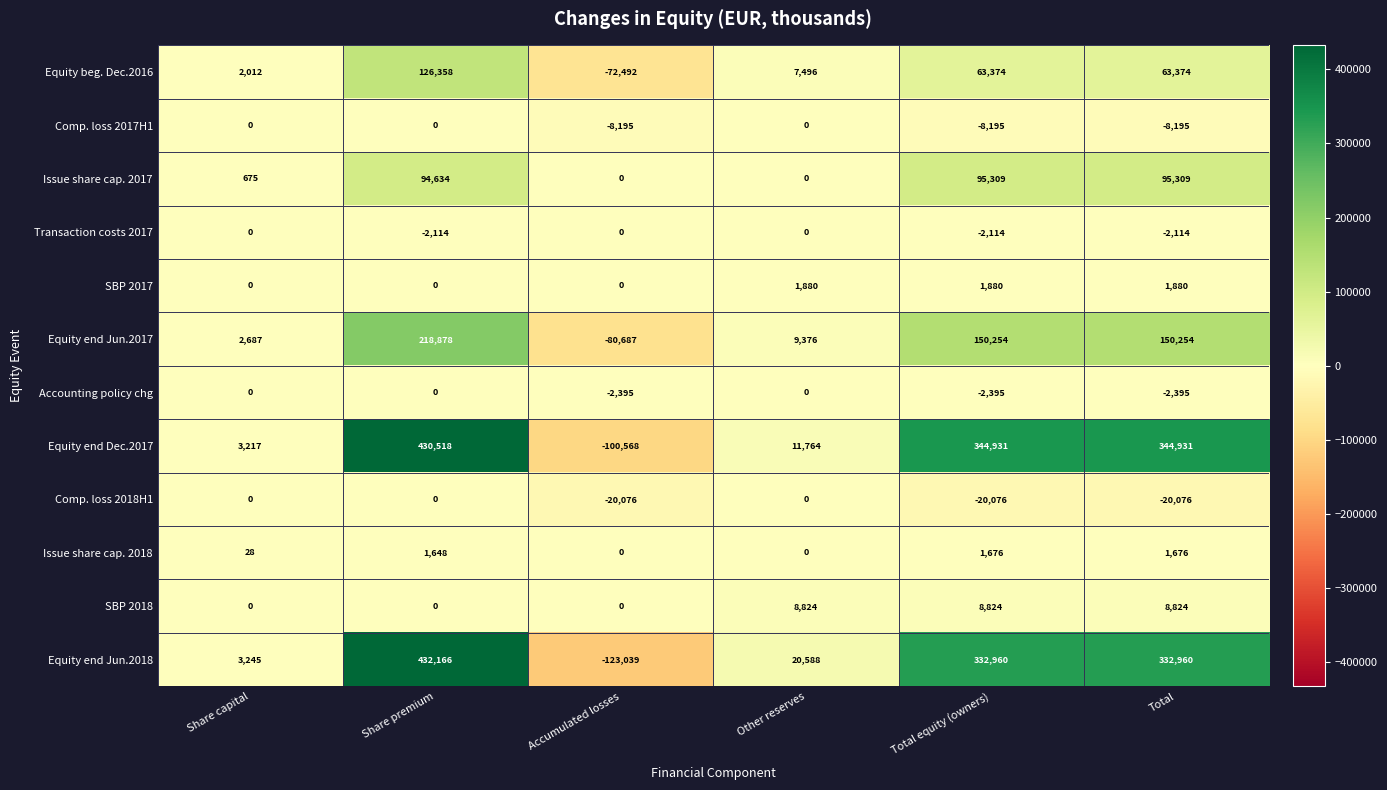

Which category has the highest value across all series?

Share premium